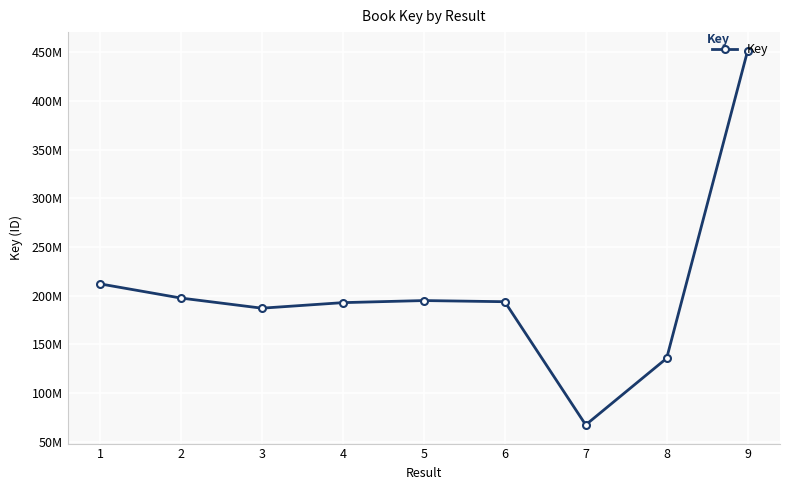

What is the value of the 9th point from the left?

451425920